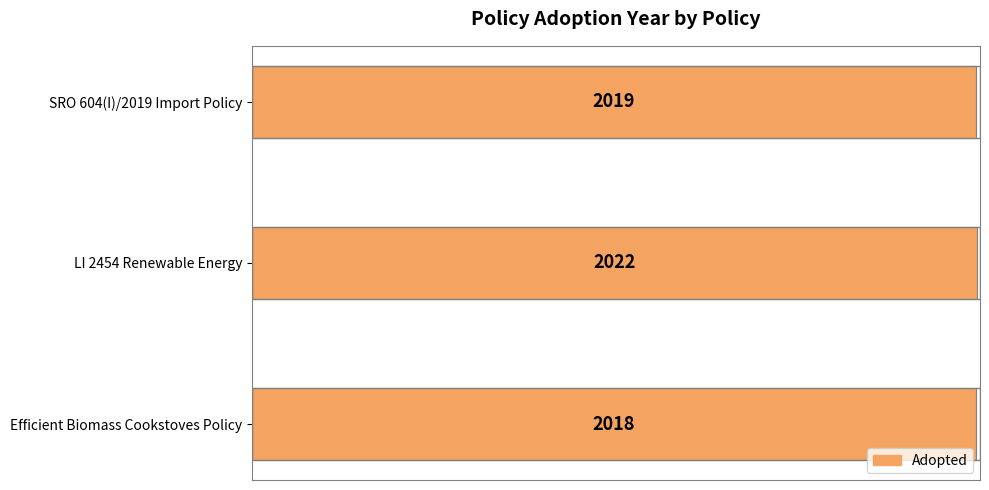

Count the values in the range 2018 to 2022.

3